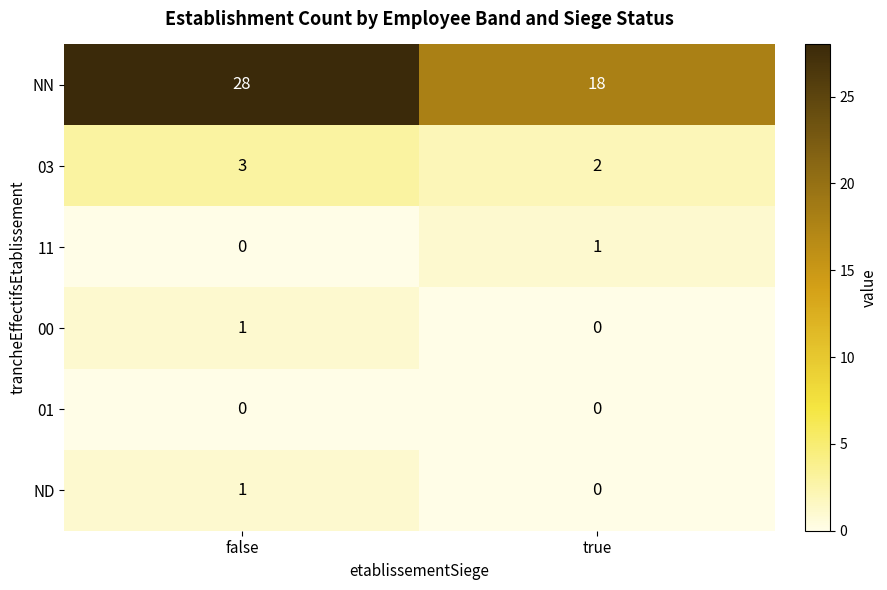

How many data points does each series have?

2